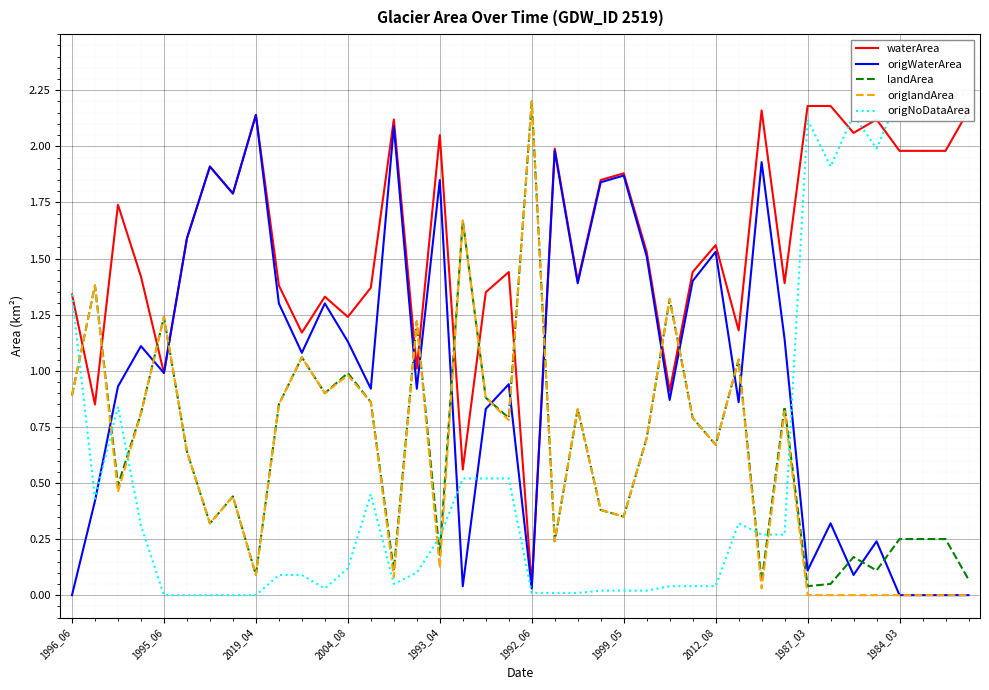

Reading left to right, extract all data points from this chart.

waterArea: 1.3	0.8	1.7	1.4	1.0	1.6	1.9	1.8	2.1	1.4	1.2	1.3	1.2	1.4	2.1	1.0	2.0	0.6	1.4	1.4	0.0	2.0	1.4	1.9	1.9	1.5	0.9	1.4	1.6	1.2	2.2	1.4	2.2	2.2	2.1	2.1	2.0	2.0	2.0	2.2
origWaterArea: 0.0	0.4	0.9	1.1	1.0	1.6	1.9	1.8	2.1	1.3	1.1	1.3	1.1	0.9	2.1	0.9	1.9	0.0	0.8	0.9	0.0	2.0	1.4	1.8	1.9	1.5	0.9	1.4	1.5	0.9	1.9	1.1	0.1	0.3	0.1	0.2	0.0	0.0	0.0	0.0
landArea: 0.9	1.4	0.5	0.8	1.2	0.6	0.3	0.4	0.1	0.8	1.1	0.9	1.0	0.9	0.1	1.2	0.2	1.7	0.9	0.8	2.2	0.2	0.8	0.4	0.3	0.7	1.3	0.8	0.7	1.1	0.1	0.8	0.0	0.1	0.2	0.1	0.2	0.2	0.2	0.1
origlandArea: 0.9	1.4	0.5	0.8	1.2	0.6	0.3	0.4	0.1	0.8	1.1	0.9	1.0	0.9	0.1	1.2	0.1	1.7	0.9	0.8	2.2	0.2	0.8	0.4	0.3	0.7	1.3	0.8	0.7	1.1	0.0	0.8	0.0	0.0	0.0	0.0	0.0	0.0	0.0	0.0
origNoDataArea: 1.3	0.4	0.8	0.3	0.0	0.0	0.0	0.0	0.0	0.1	0.1	0.0	0.1	0.5	0.1	0.1	0.3	0.5	0.5	0.5	0.0	0.0	0.0	0.0	0.0	0.0	0.0	0.0	0.0	0.3	0.3	0.3	2.1	1.9	2.1	2.0	2.2	2.2	2.2	2.2